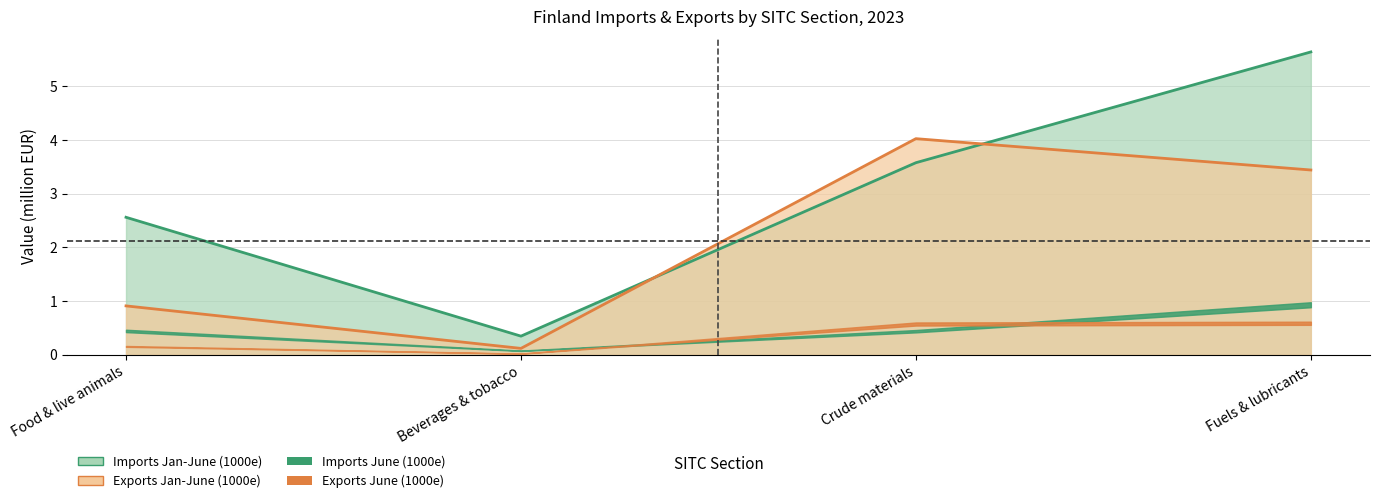

Where is the first local minimum for Exports June (1000e)?

Beverages & tobacco